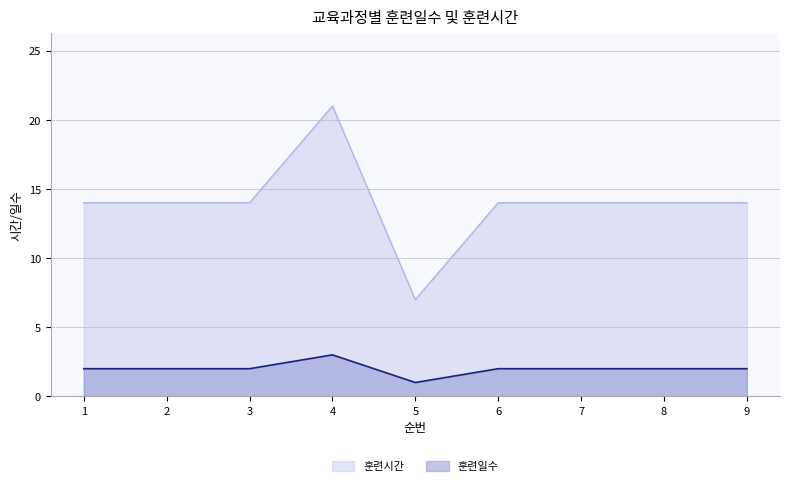

At which label does 훈련시간 first exceed 14?

4